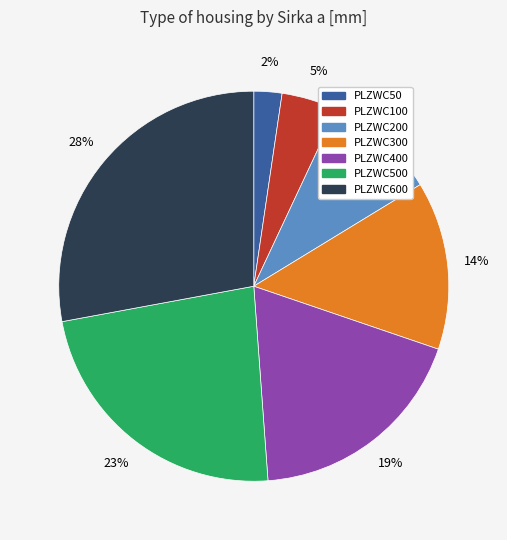

To the nearest percent, what is the difference between the largest and smallest slice percentages?

26%